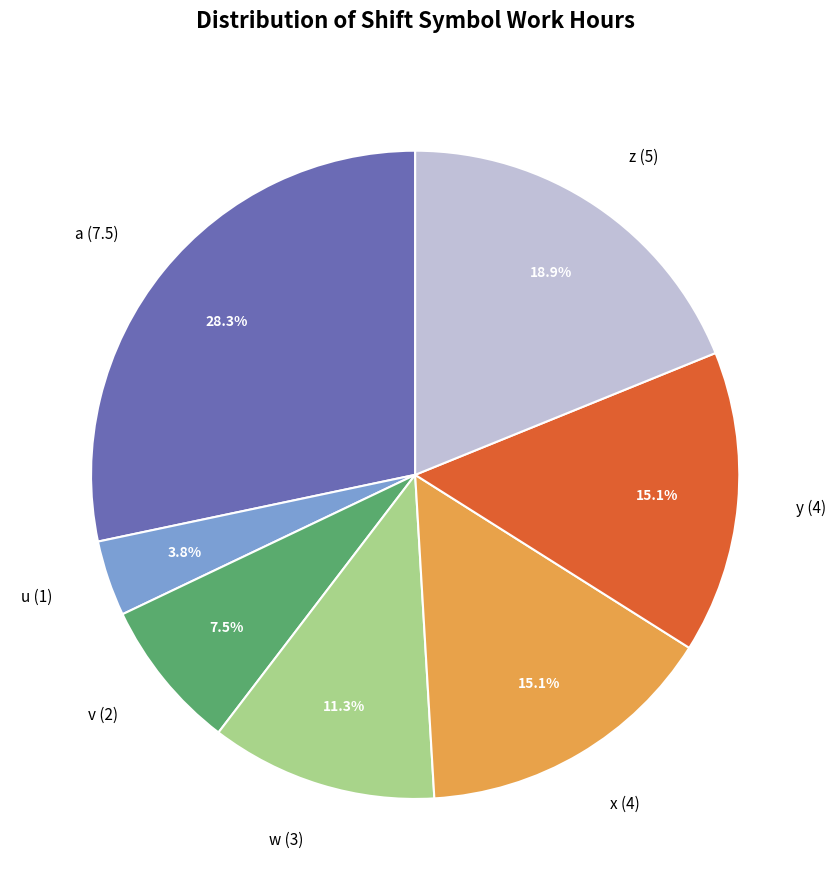

Do w and a together represent more than half of the pie?

No